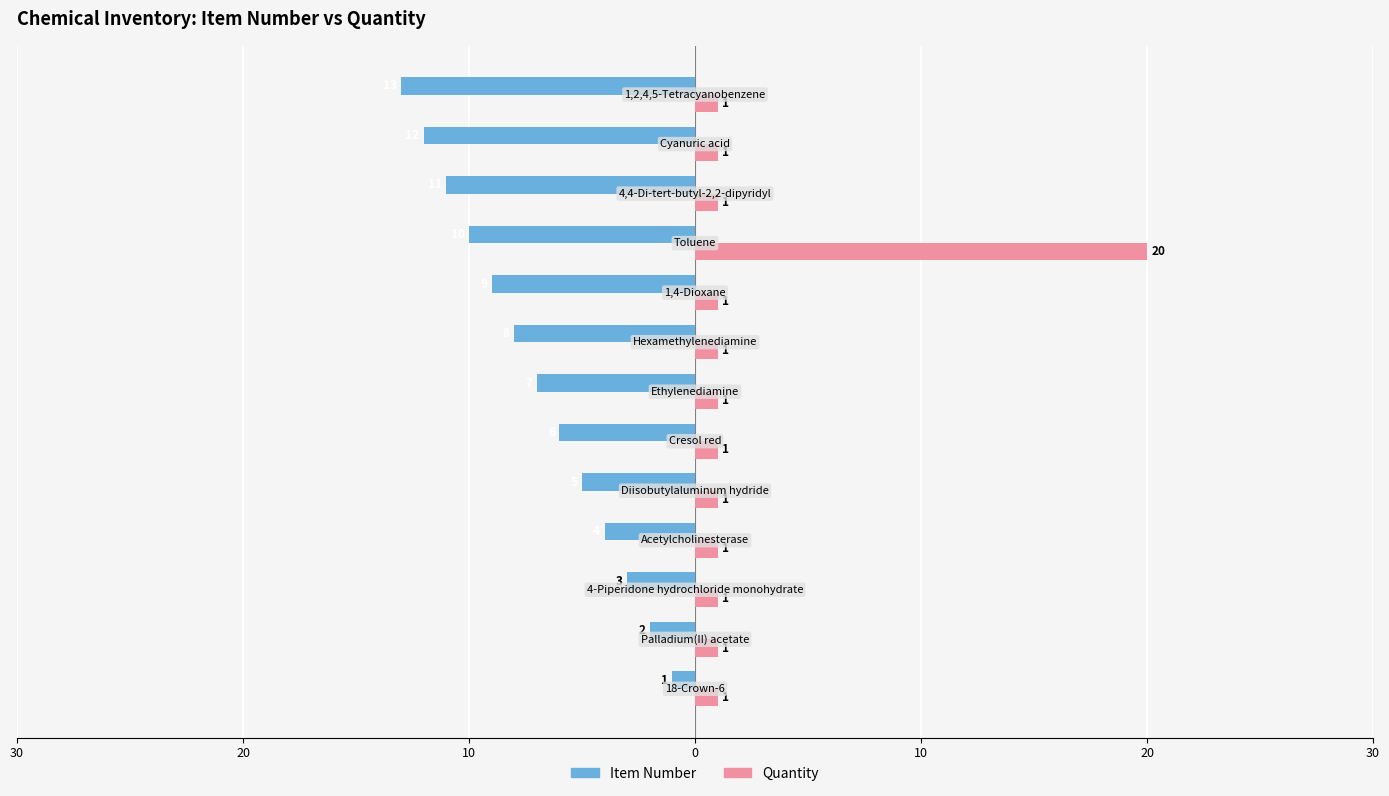

What are all the series names shown in the legend?

Item Number, Quantity